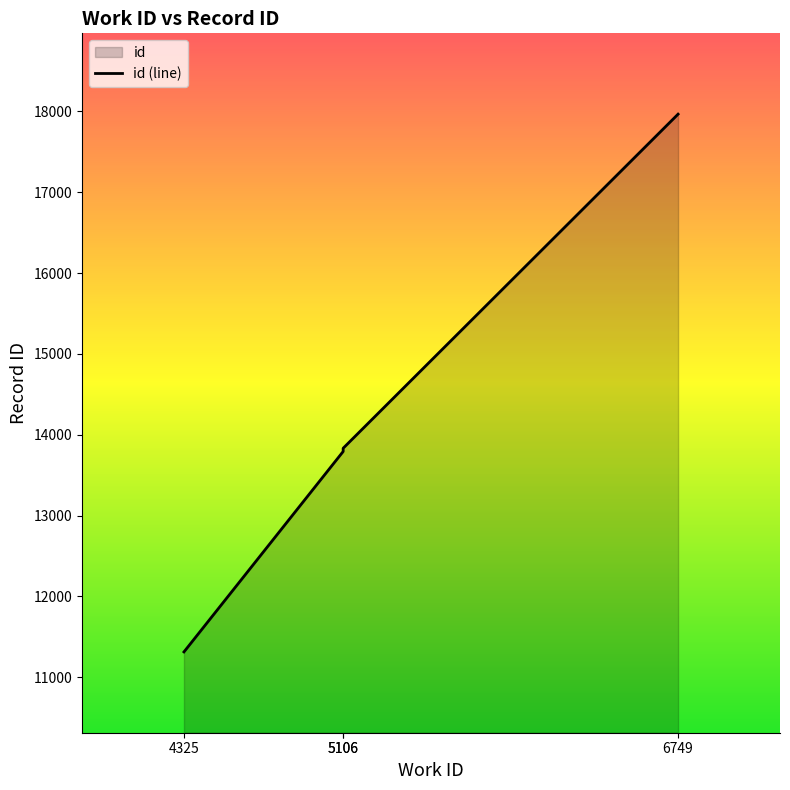

How many data points does each series have?

4